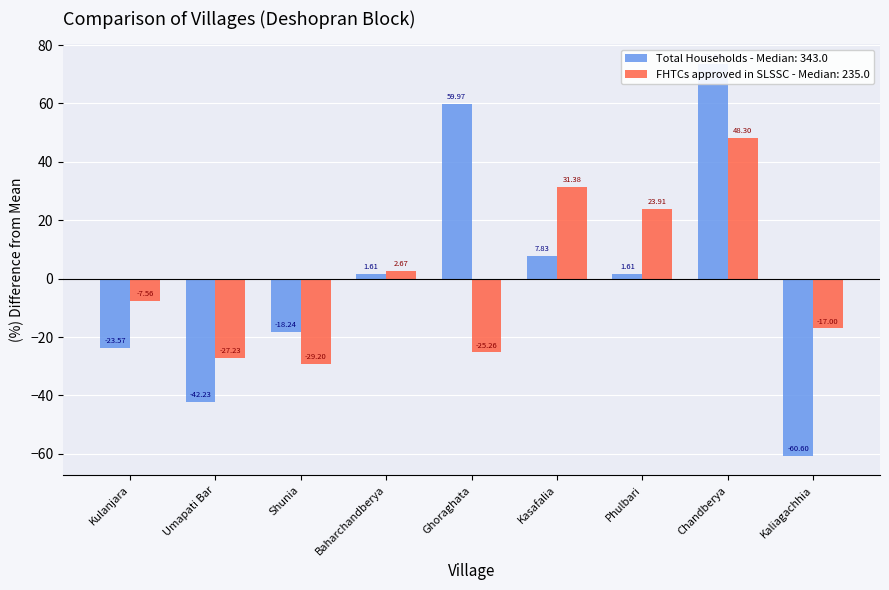

What is the spread (max minus min) of values at Kaliagachhia?

43.6